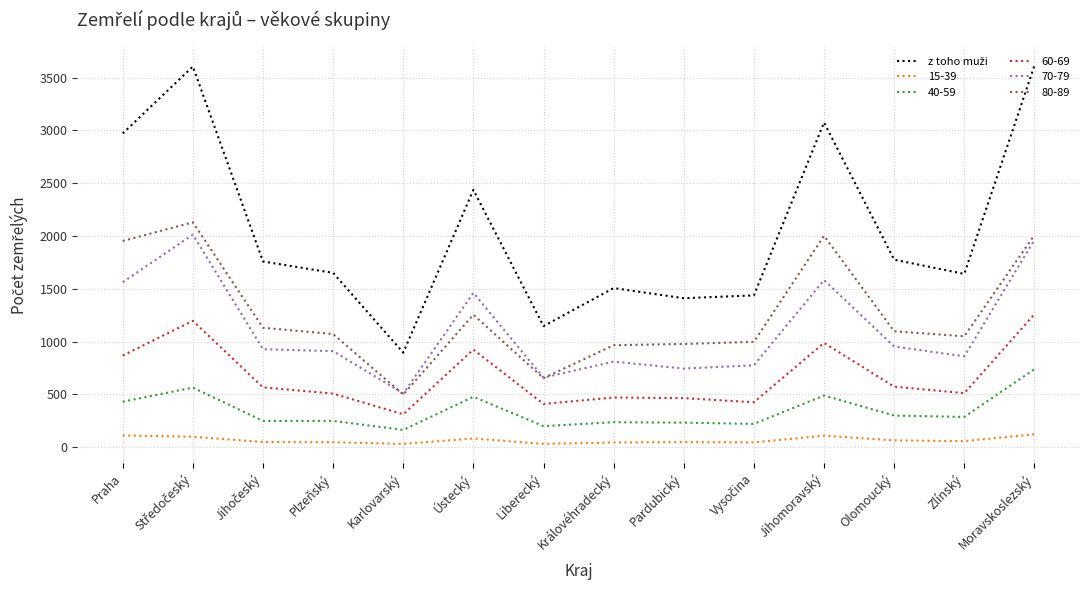

True or false: 80-89 and 15-39 cross at least once.

False